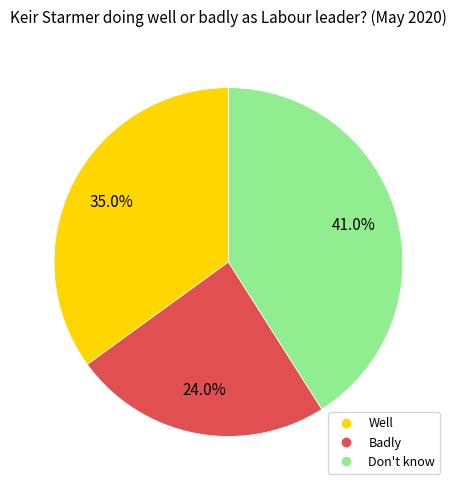

Count the number of slices in the pie.

3